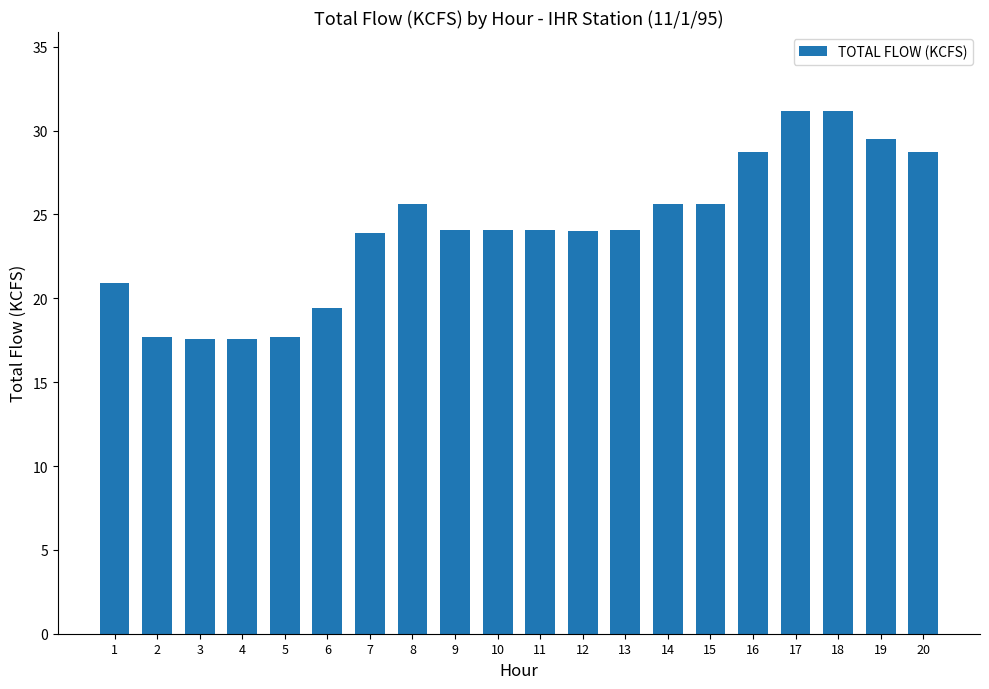

Are the bars grouped side by side (vs. stacked)?

No